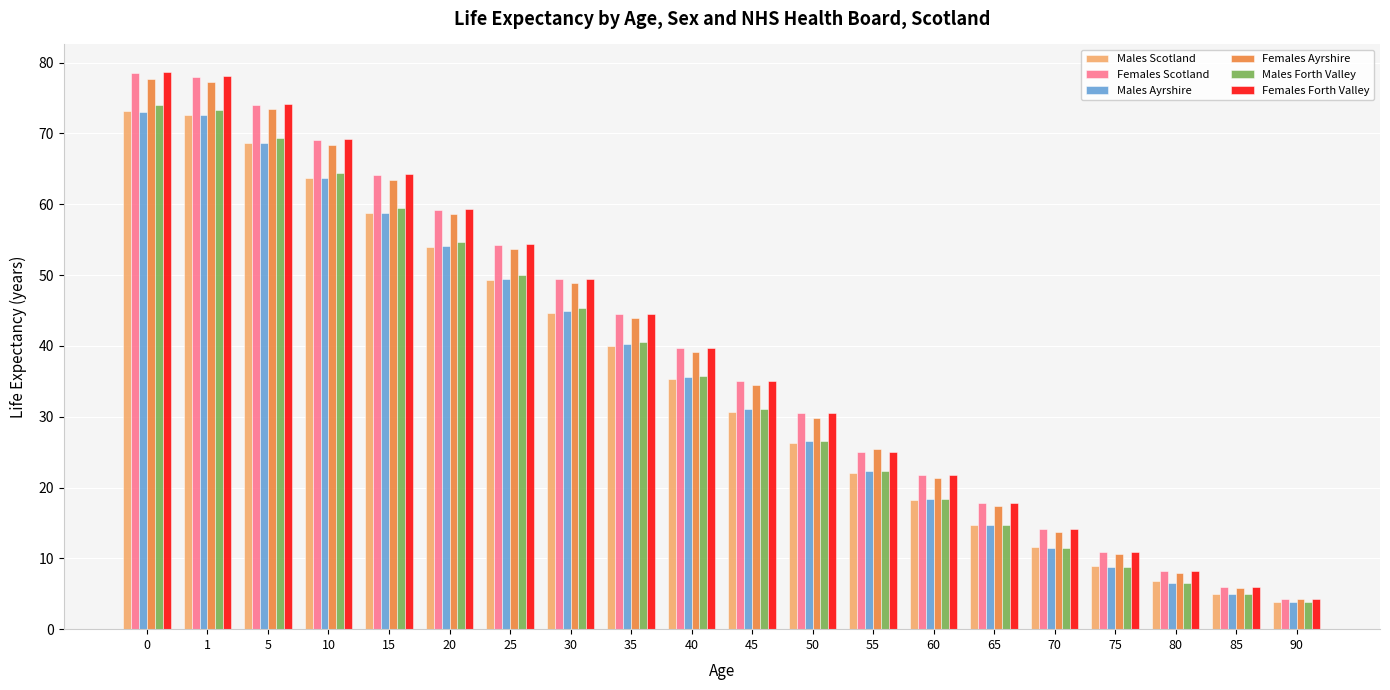

What are all the series names shown in the legend?

Males Scotland, Females Scotland, Males Ayrshire, Females Ayrshire, Males Forth Valley, Females Forth Valley